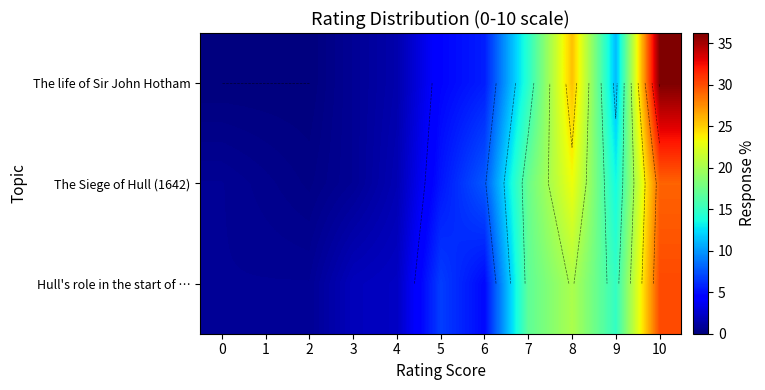

At which category is the sum across all series the highest?

10